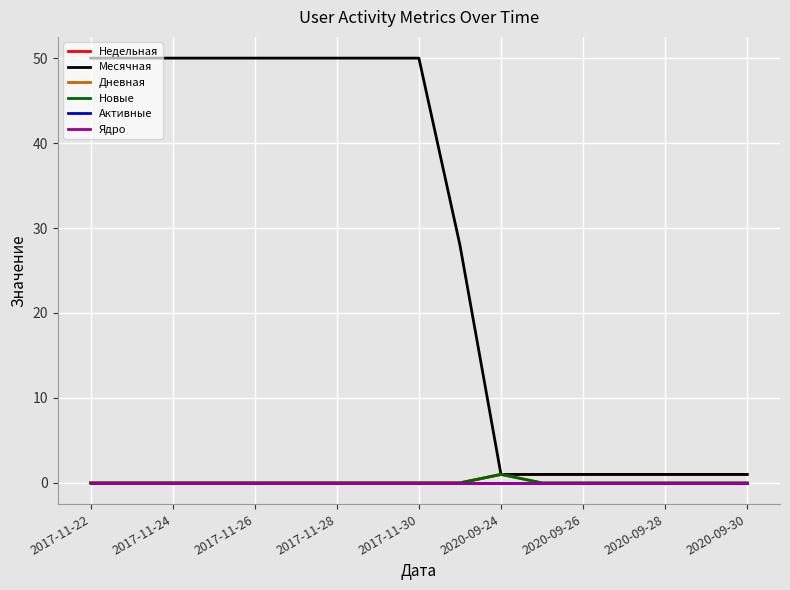

What is the label of the 4th point from the left?

2017-11-28